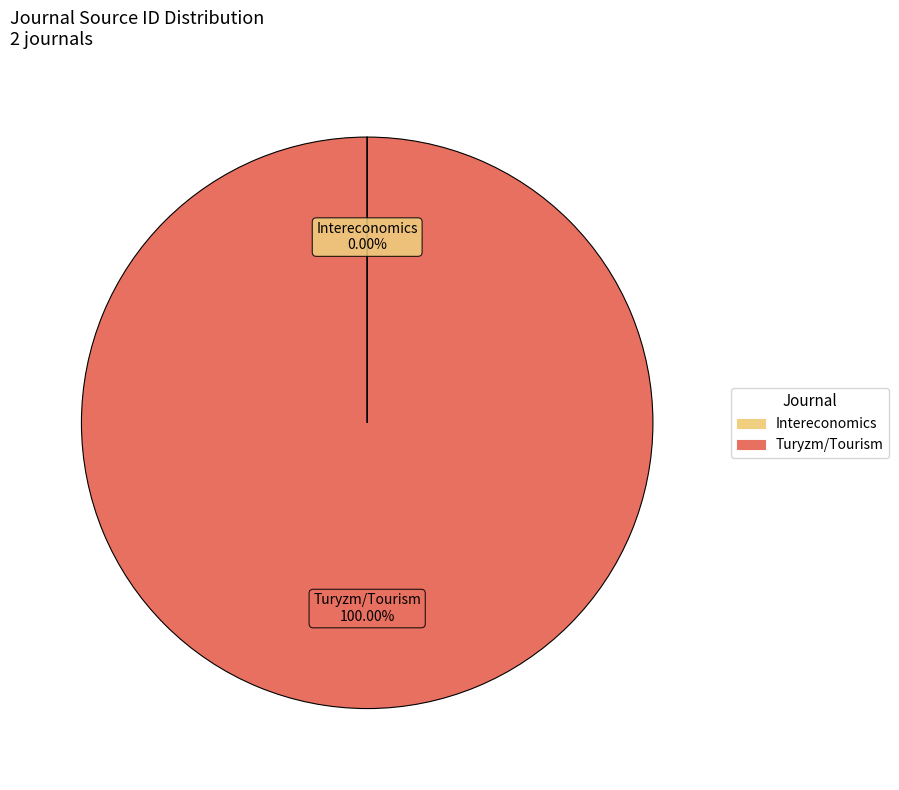

Is there a majority slice in this chart?

Yes